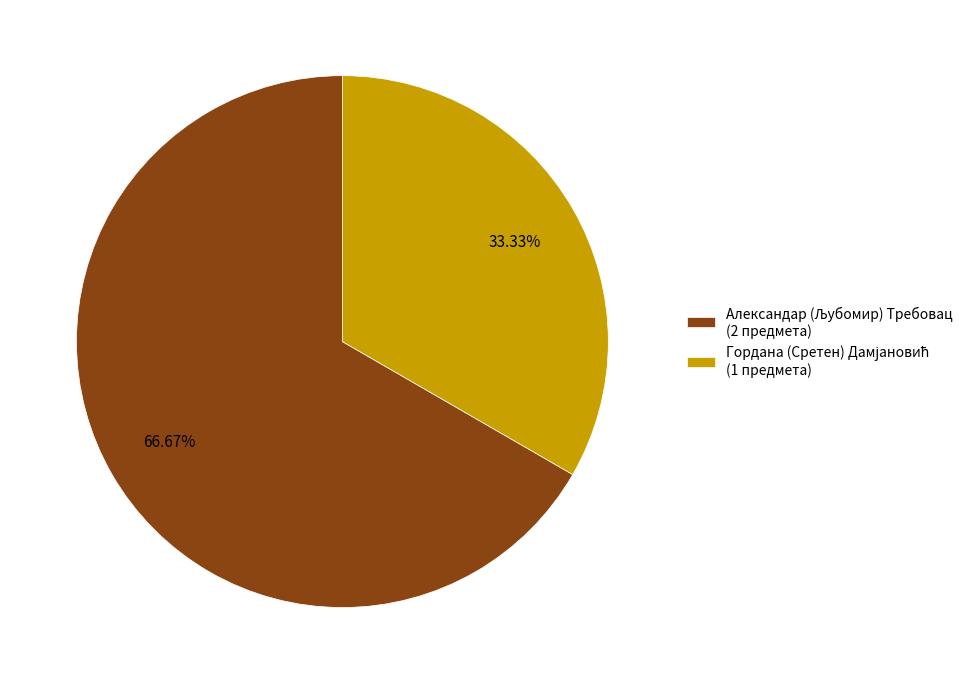

To the nearest percent, what is the average slice percentage?

50%